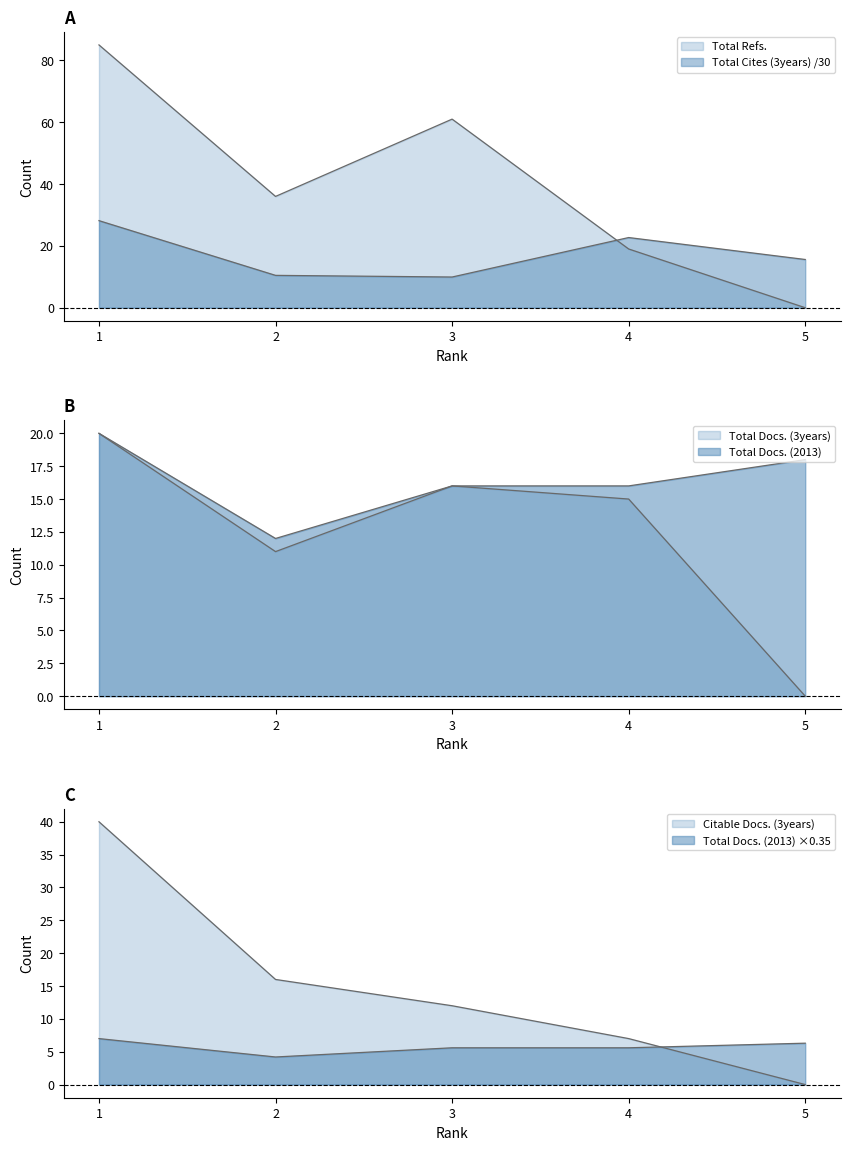

How many categories are shown in the chart?

5